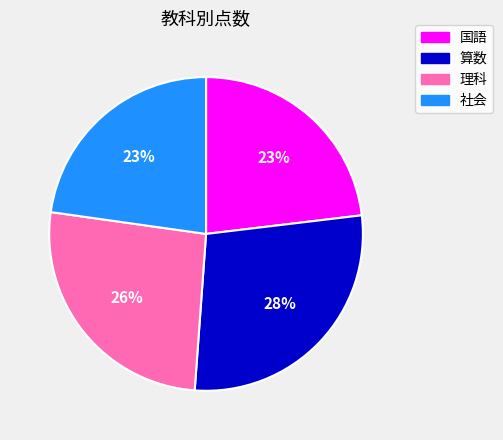

Is the sum of 社会 and 国語 greater than half?

No